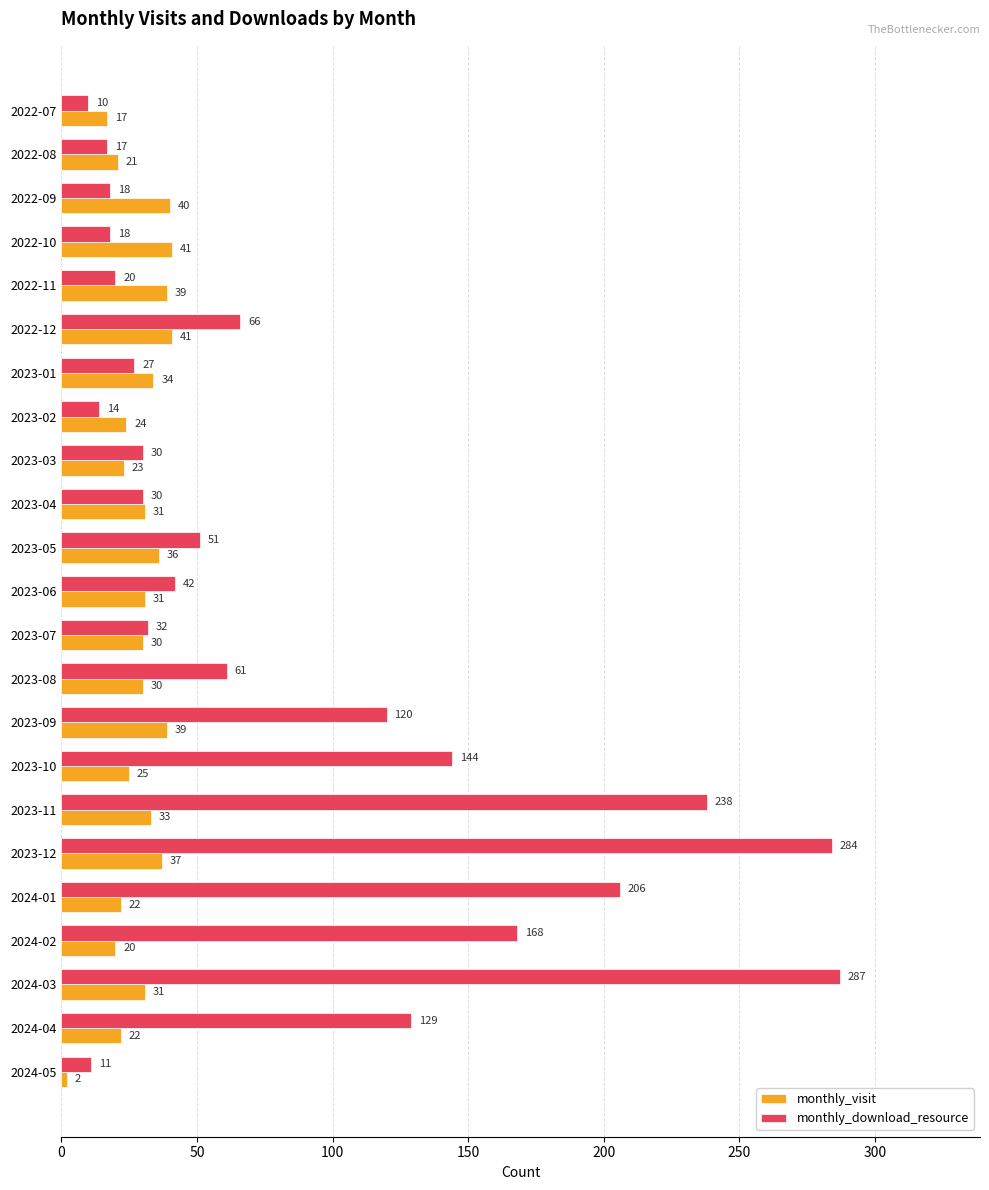

Rank the series by their maximum value, from highest to lowest.

monthly_download_resource, monthly_visit